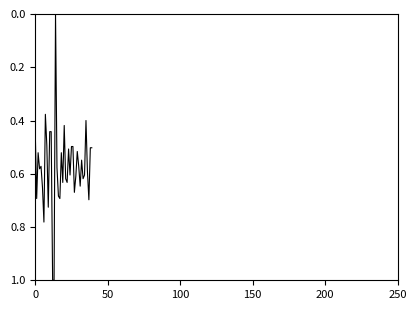

How many values are between 0 and 1?

40